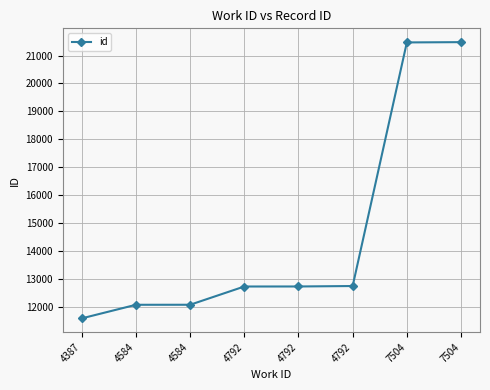

What is the sum of all values?

116855